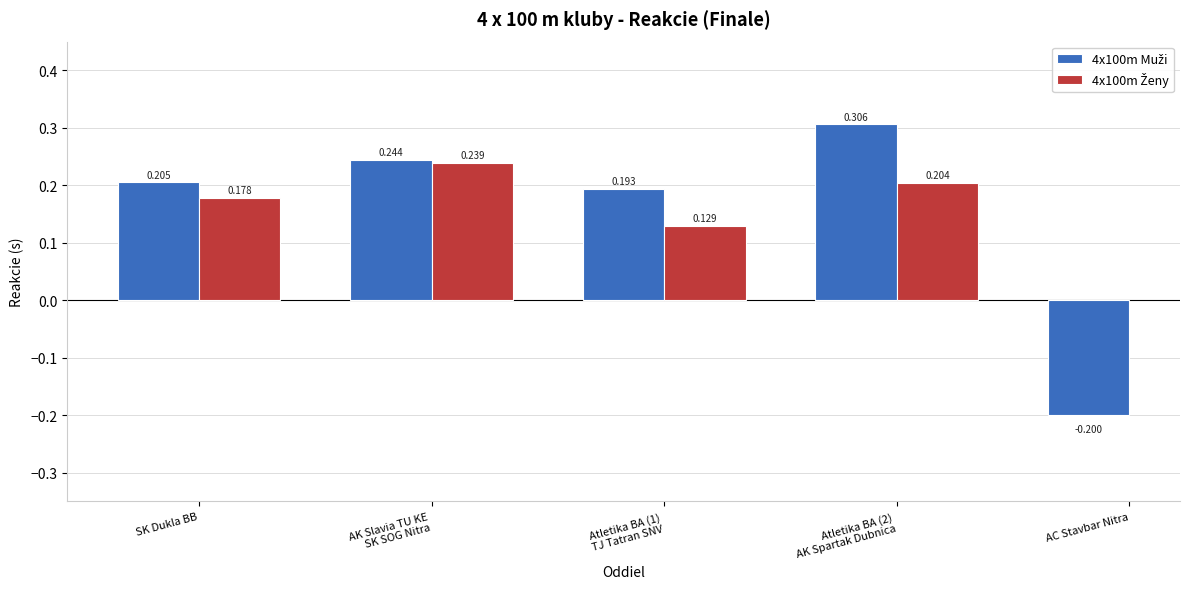

True or false: 4x100m Ženy has a value of 0.0 at SK Dukla BB.

False